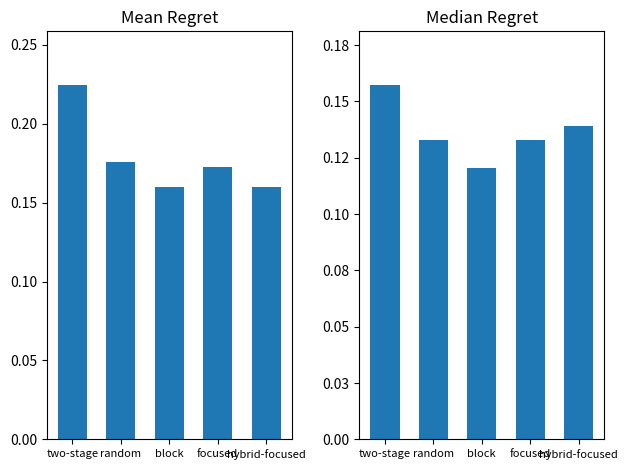

Count the number of data series in this chart.

2